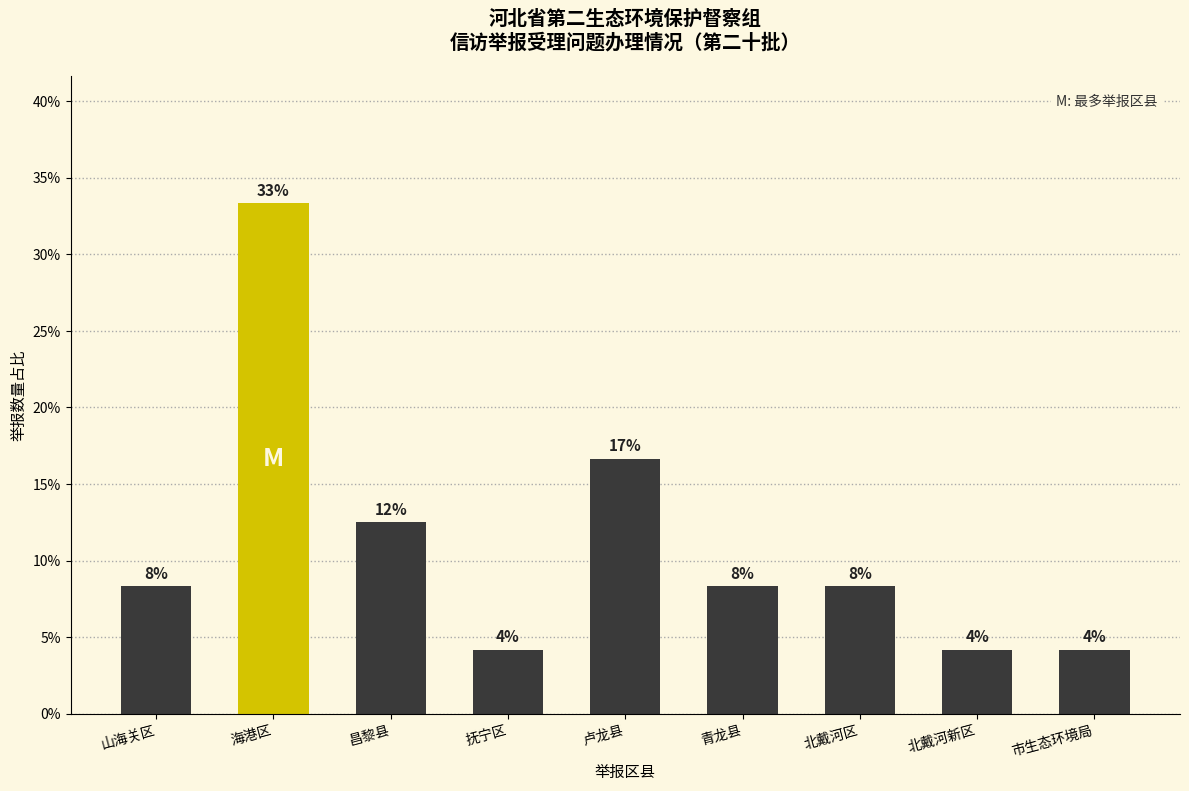

Are the bars horizontal?

No